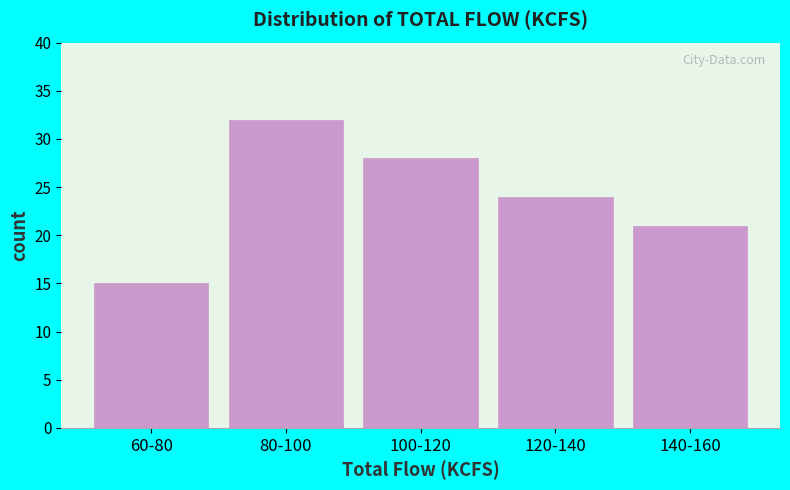

Reading right to left, extract all data points from this chart.

21	24	28	32	15